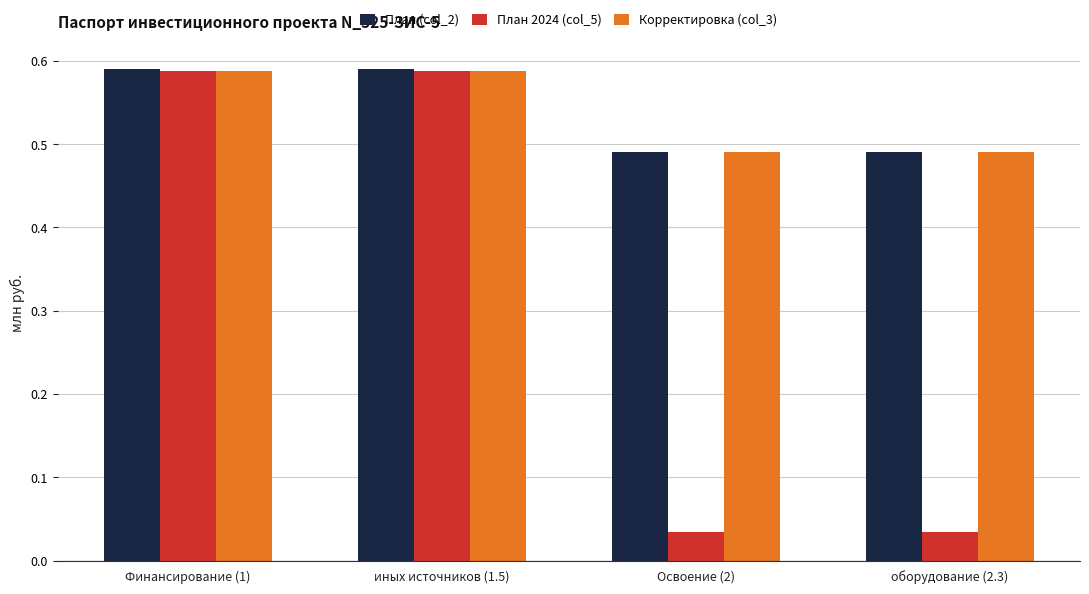

How many bars are there in total?

12